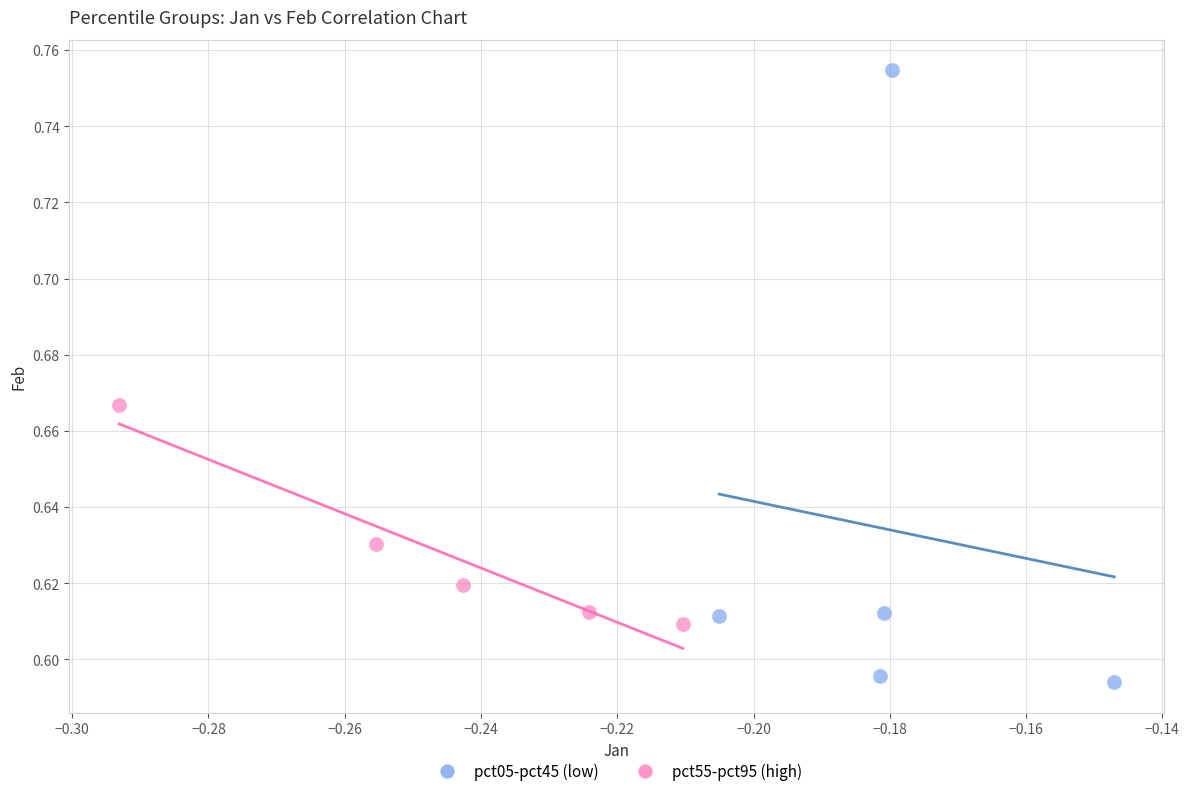

Which series has the largest Y range (max minus min)?

pct05-pct45 (low)